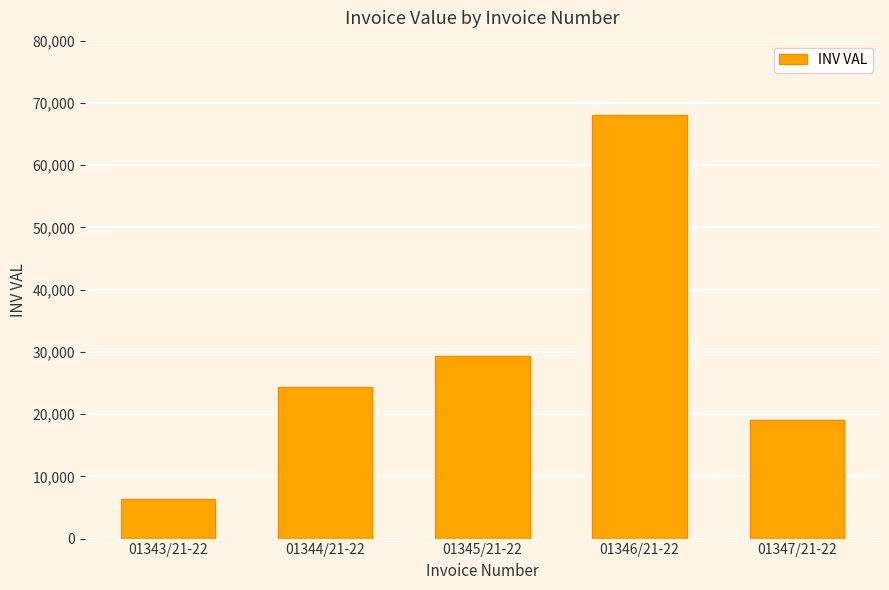

What is the sum of all values?

147048.7